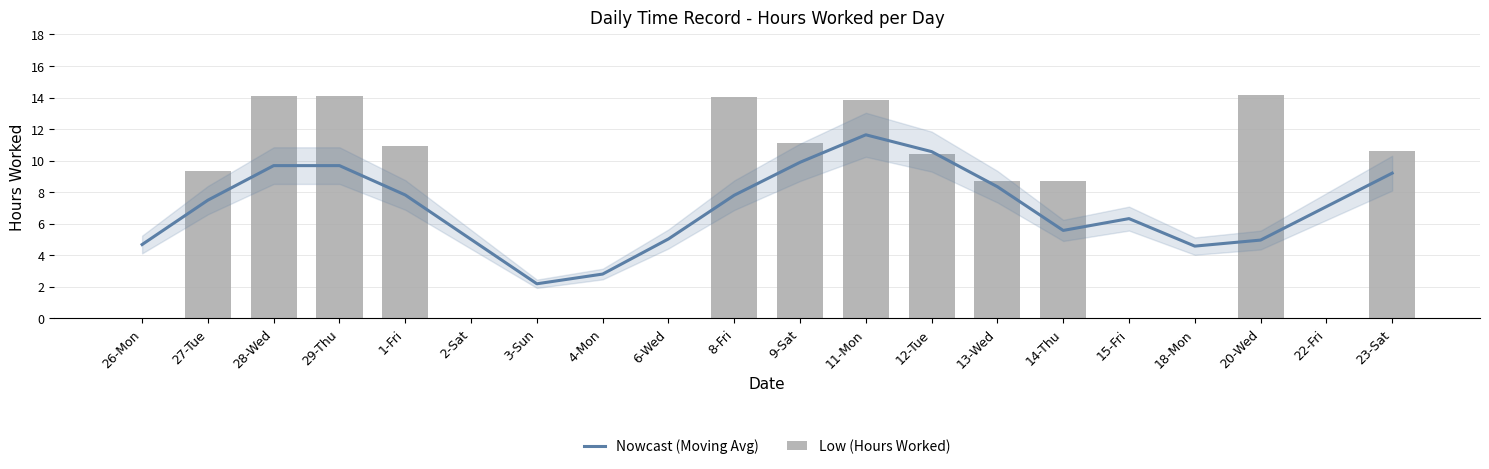

Where is Nowcast (Moving Avg) nearest to the value 6?

15-Fri